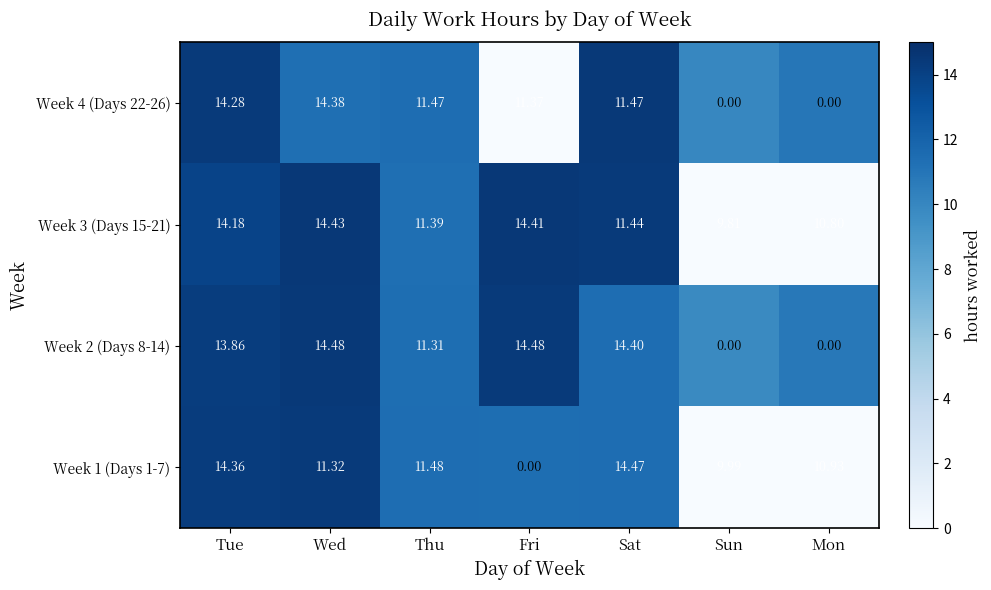

How many series are shown in this chart?

4